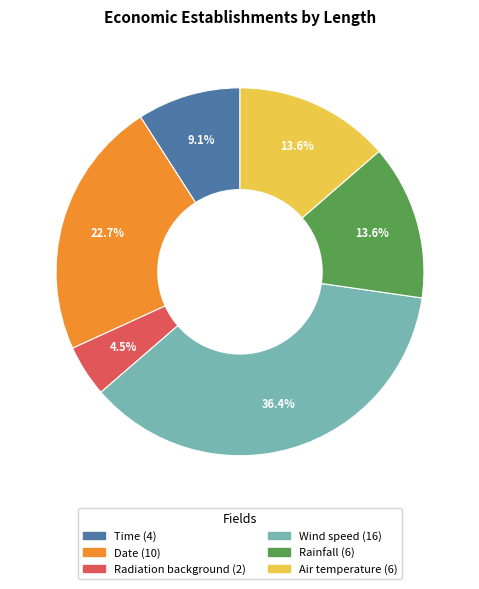

What is the smallest slice in the pie chart?

Radiation background